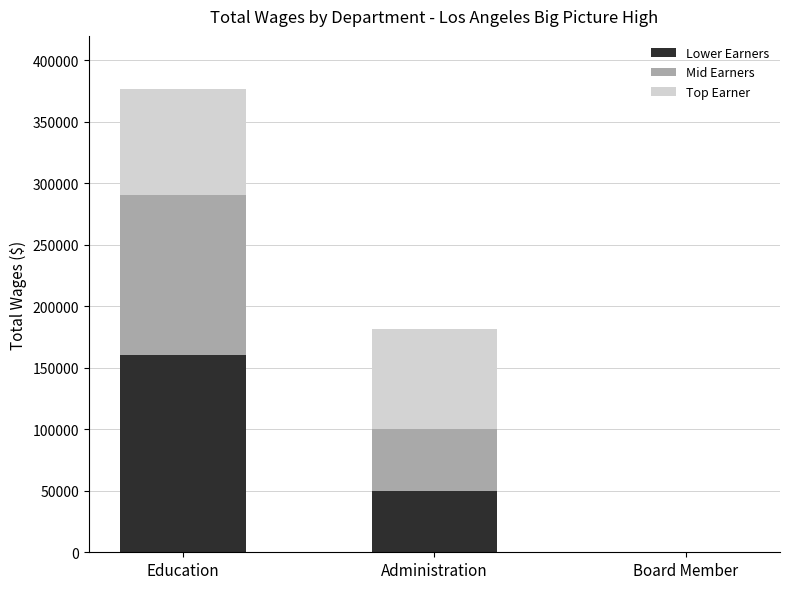

What is the sum of all Lower Earners values?

210067